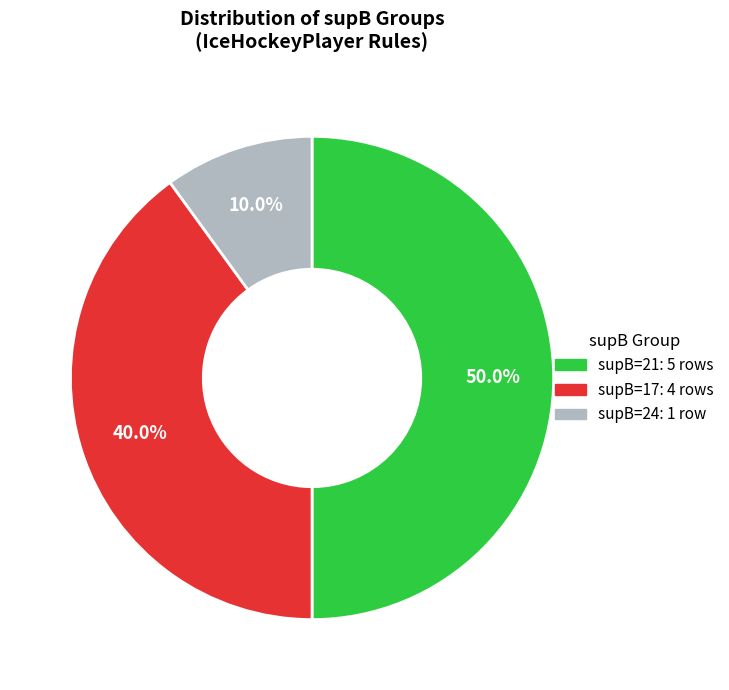

Approximately how many times larger is the value at supB=21: 5 rows compared to supB=24: 1 row?

5.0